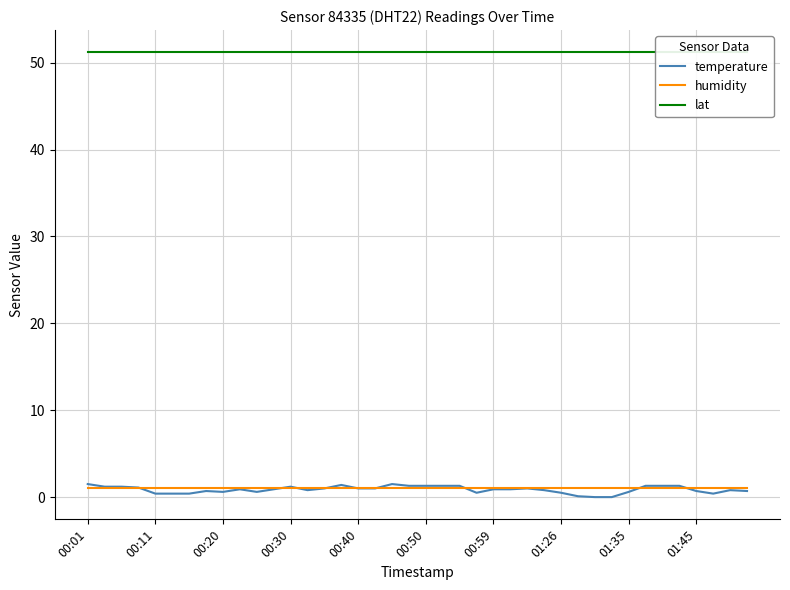

Rank the series at 38 from highest to lowest value.

lat, humidity, temperature